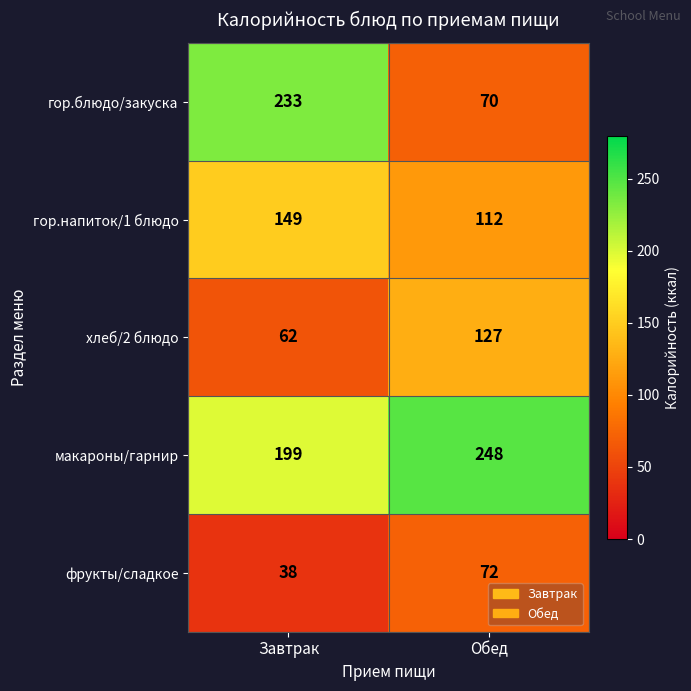

What is the minimum value shown in the chart?

38